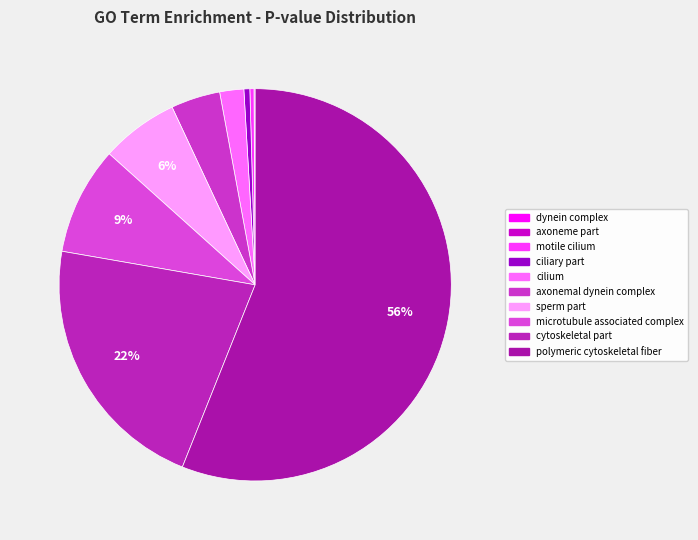

The sperm part slice represents 6% of the pie. True or false?

True